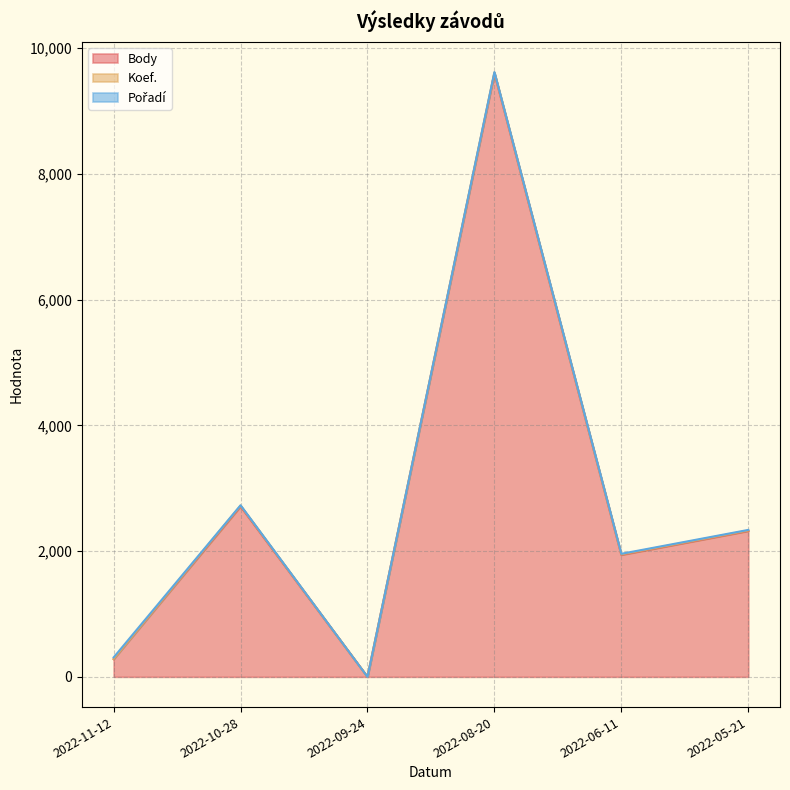

How many interior local valleys does the Koef. series have?

1